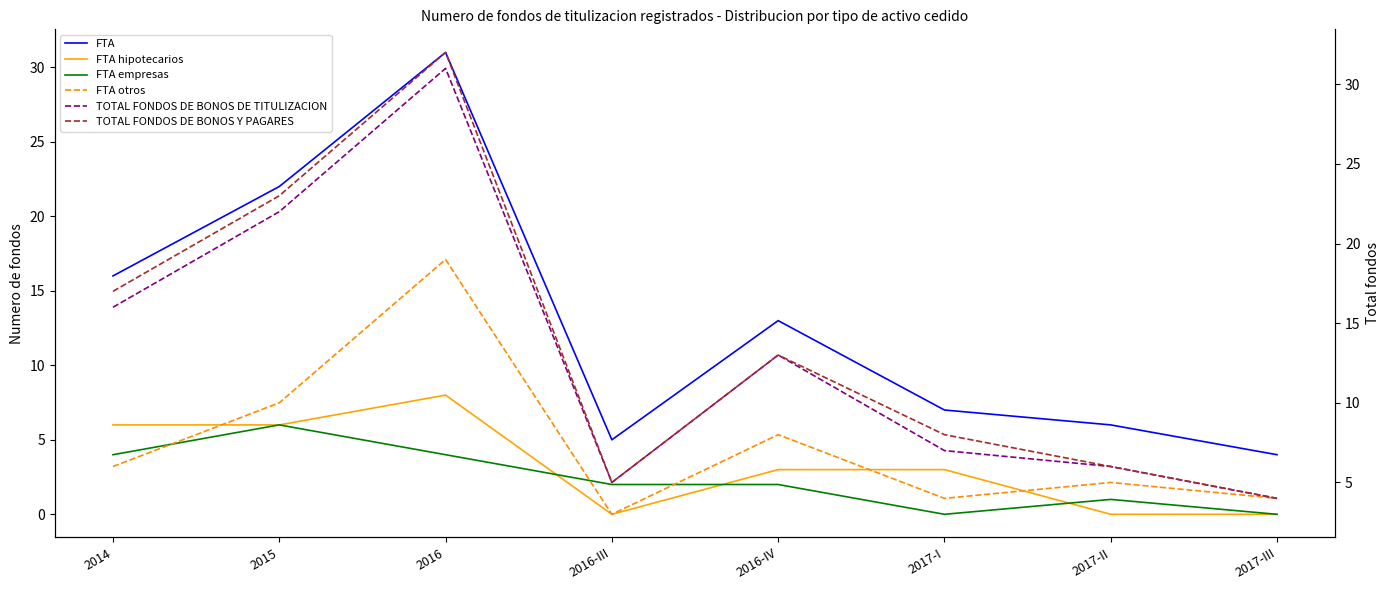

True or false: FTA and FTA otros intersect in this chart.

False